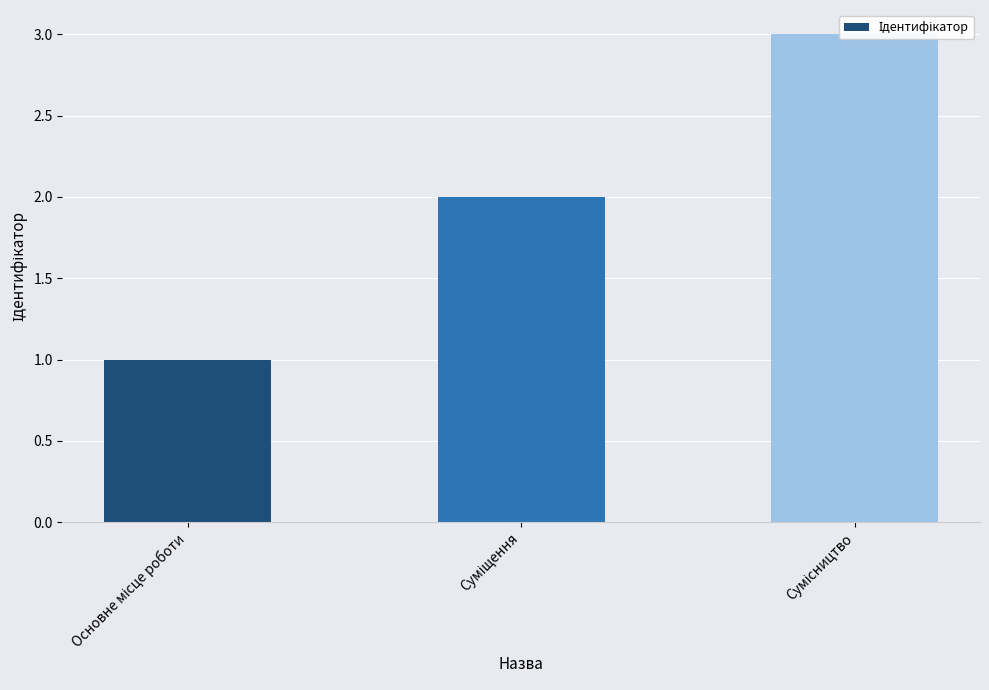

Count the number of data series in this chart.

1